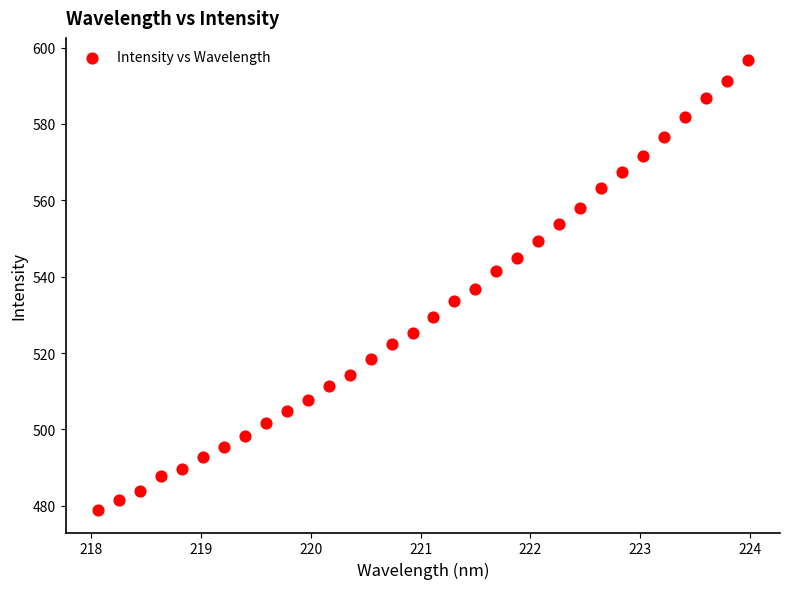

What is the range of X values (max minus min)?

5.9